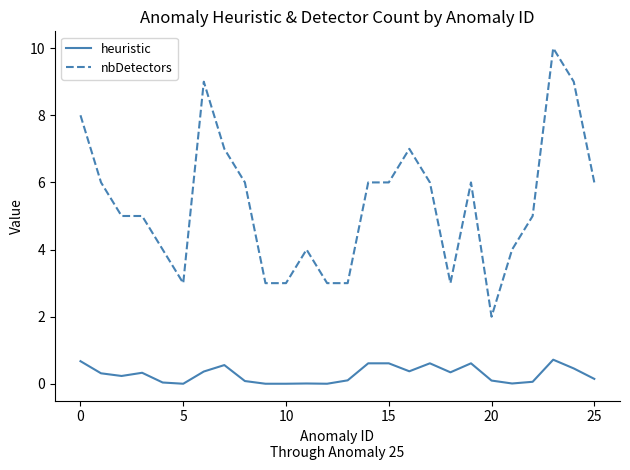

Which series has the largest total across all categories?

nbDetectors